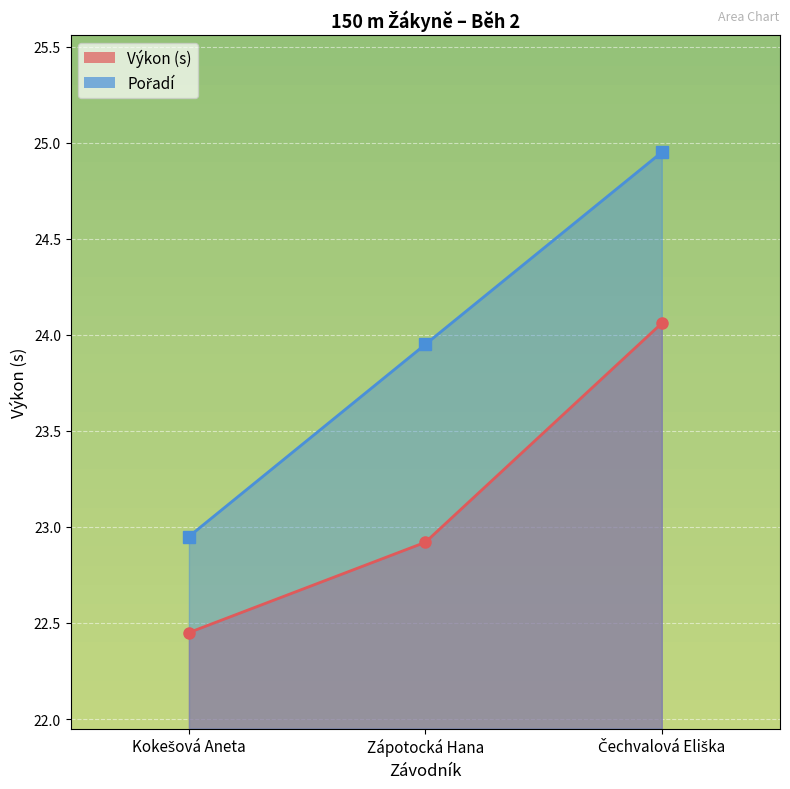

At which label is Pořadí closest to 23?

Kokešová Aneta